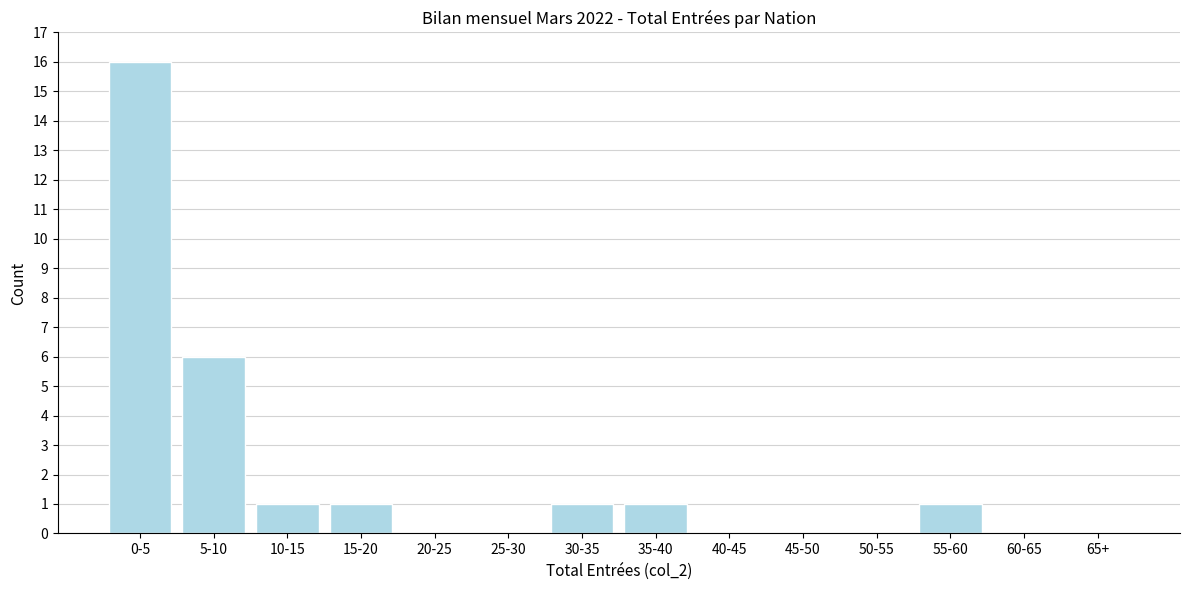

Reading left to right, what are all the values shown in this chart?

0-5=16	5-10=6	10-15=1	15-20=1	20-25=0	25-30=0	30-35=1	35-40=1	40-45=0	45-50=0	50-55=0	55-60=1	60-65=0	65+=0